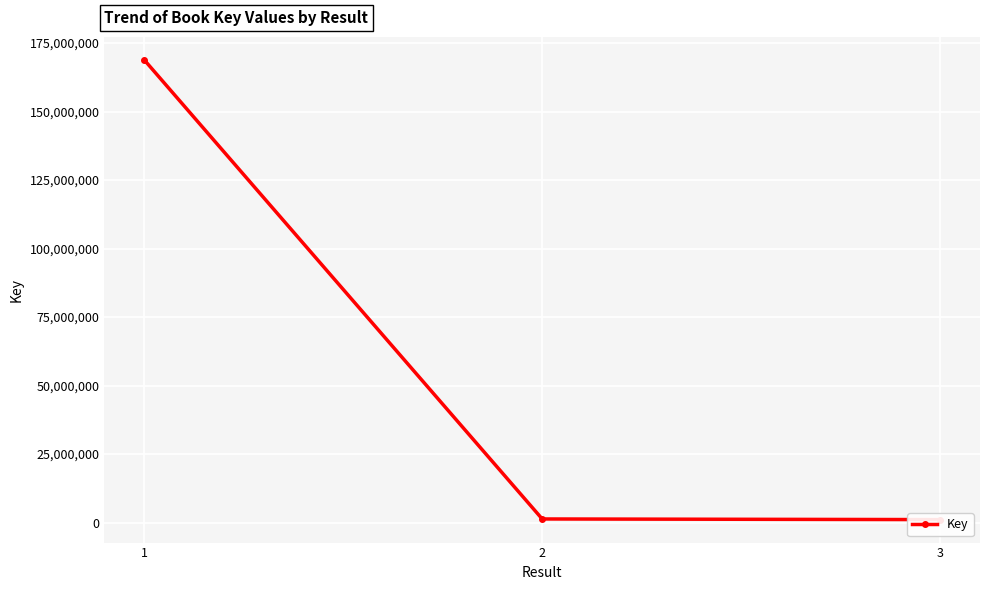

Reading left to right, extract all data points from this chart.

1=168886992	2=1316238	3=1086211